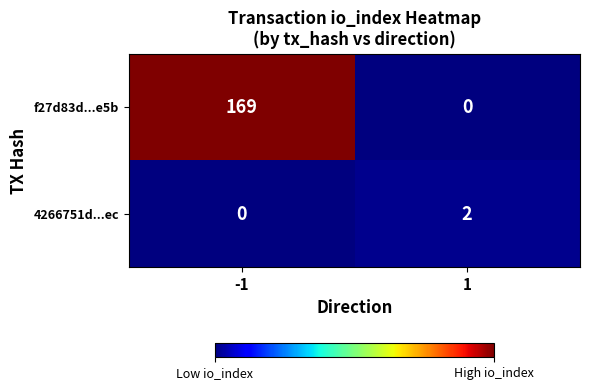

What is the difference between the maximum and minimum values in the f27d83d...e5b series?

169